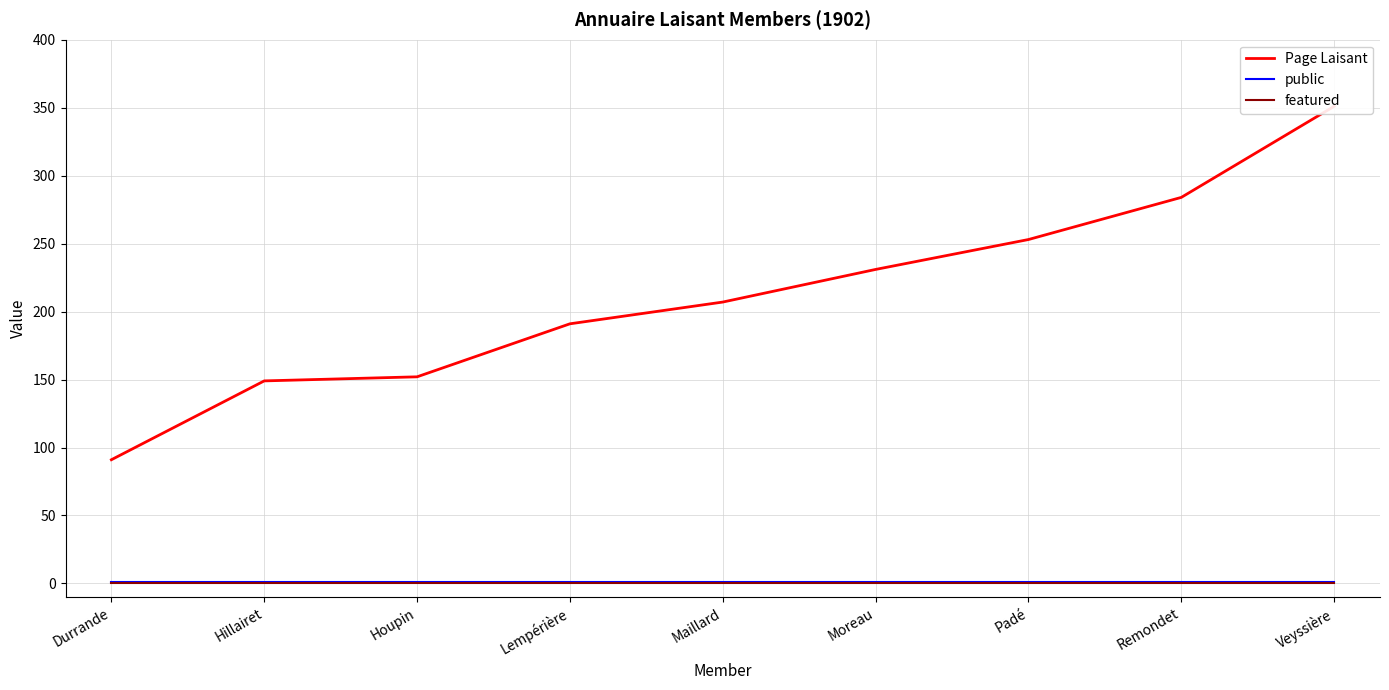

What is the spread (max minus min) of values at Lempérière?

191